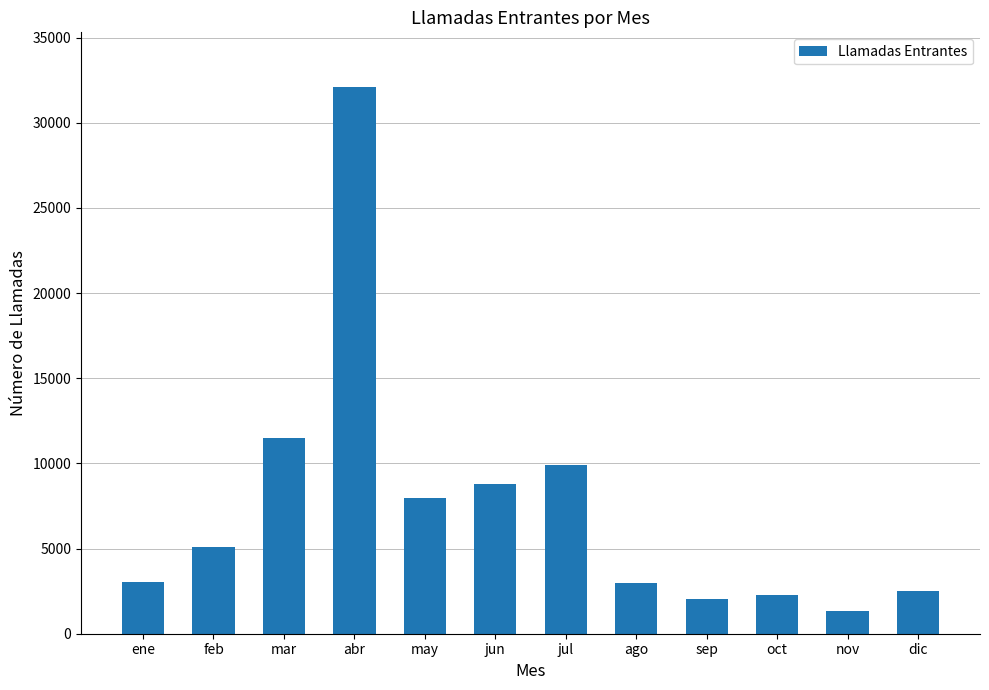

What is the sum of all values?

89417